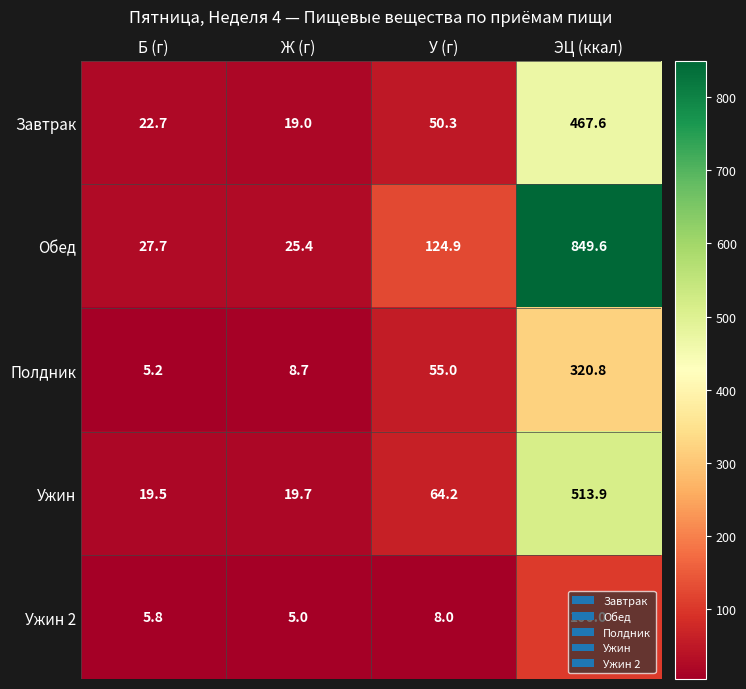

Read the Ужин 2 value at Ж (г).

5.0